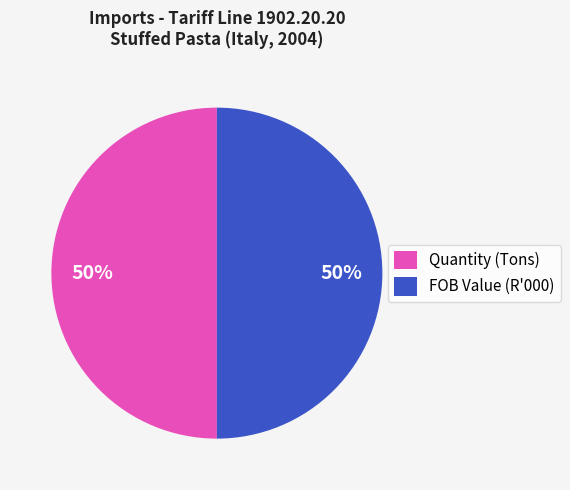

To the nearest percent, what is the combined percentage of Quantity (Tons) and FOB Value (R'000)?

100%